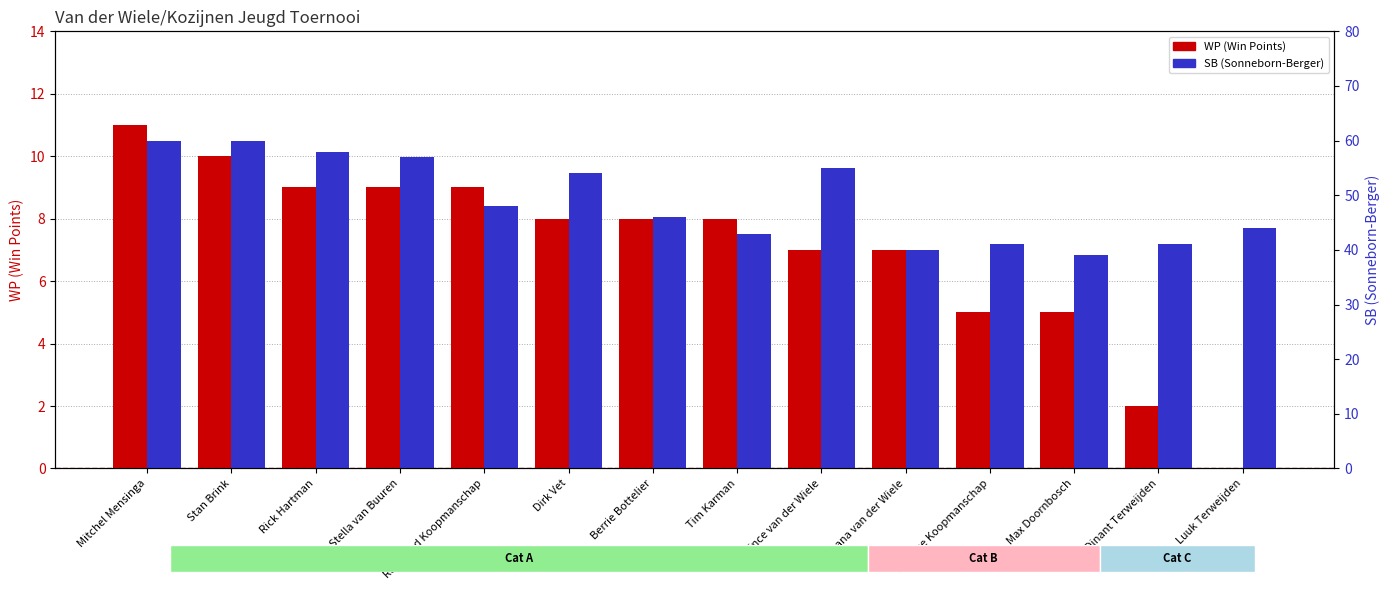

Is it true that WP (Win Points) equals 14 at Raymond Koopmanschap?

False